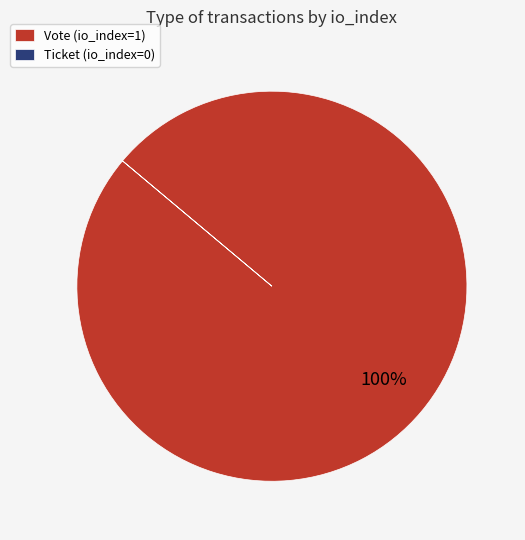

Which slice represents more than half of the pie?

Vote